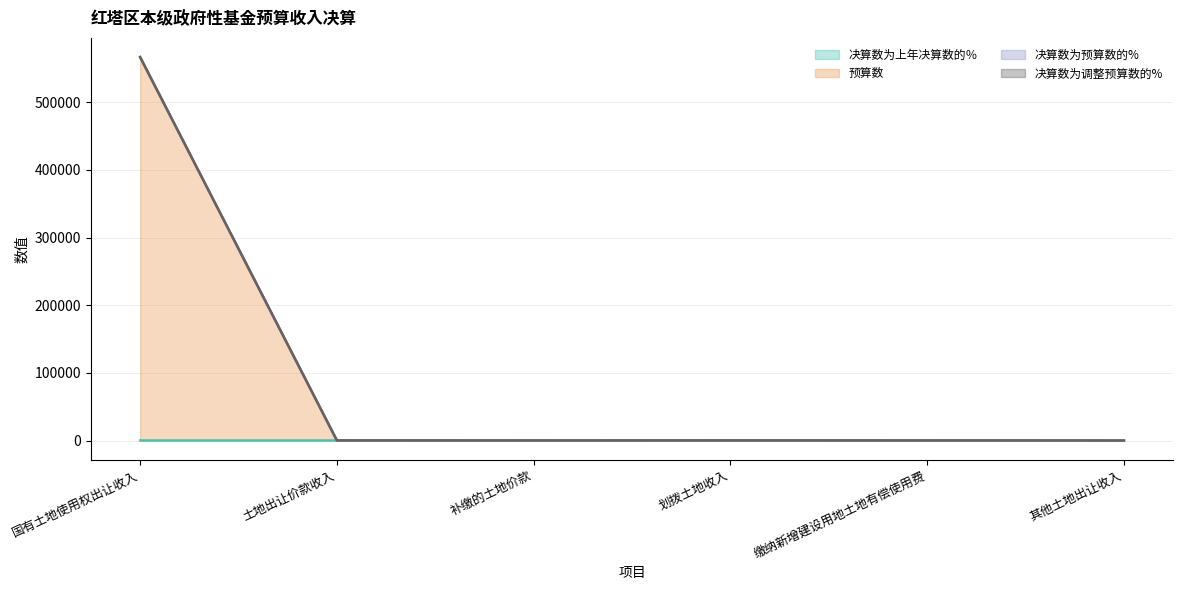

Reading left to right, extract all data points from this chart.

决算数为上年决算数的％: 国有土地使用权出让收入=184.1	土地出让价款收入=189.3	补缴的土地价款=77.8	划拨土地收入=193.6	缴纳新增建设用地土地有偿使用费=98.4	其他土地出让收入=0.0
预算数: 国有土地使用权出让收入=566818.1	土地出让价款收入=189.3	补缴的土地价款=77.8	划拨土地收入=193.6	缴纳新增建设用地土地有偿使用费=98.4	其他土地出让收入=0.0
决算数为预算数的%: 国有土地使用权出让收入=566732.5	土地出让价款收入=189.3	补缴的土地价款=77.8	划拨土地收入=193.6	缴纳新增建设用地土地有偿使用费=98.4	其他土地出让收入=0.0
决算数为调整预算数的%: 国有土地使用权出让收入=566707.1	土地出让价款收入=189.3	补缴的土地价款=77.8	划拨土地收入=193.6	缴纳新增建设用地土地有偿使用费=98.4	其他土地出让收入=0.0